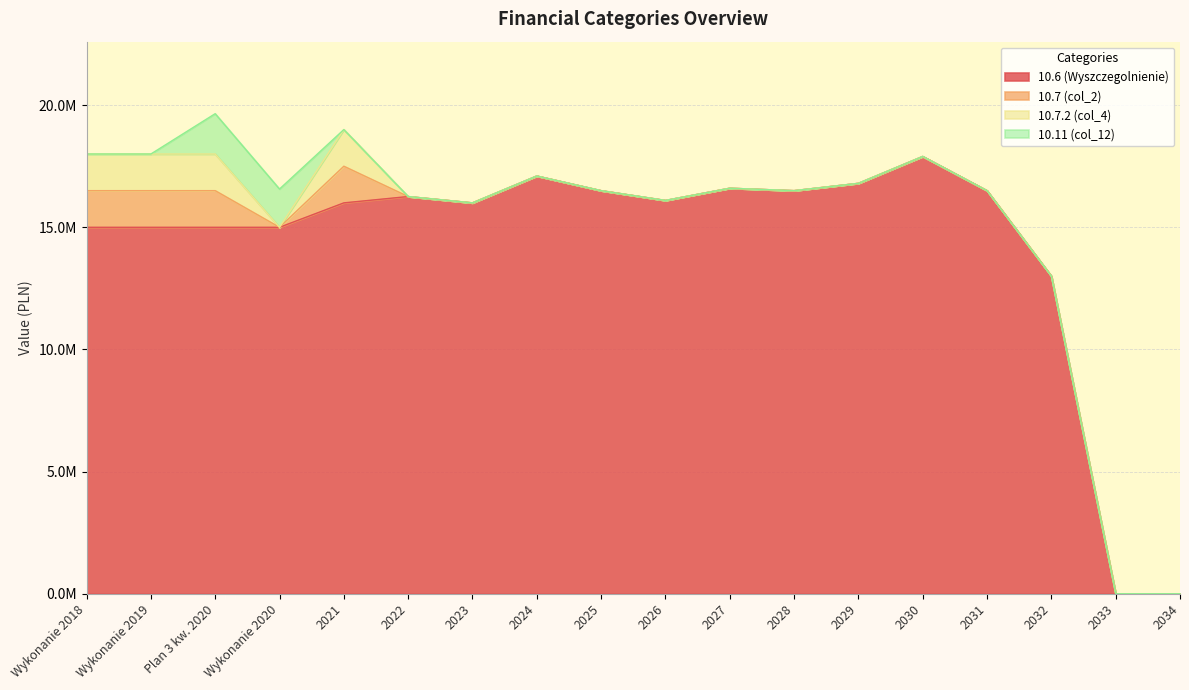

The value of 10.11 (col_12) at 2031 is -725634.7. True or false?

False